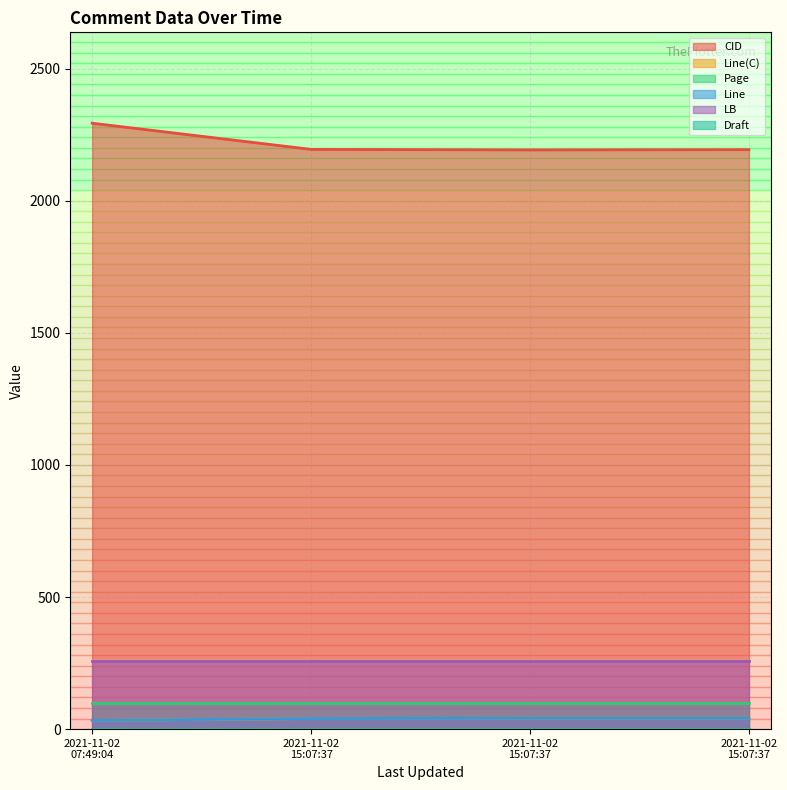

Does the chart display data point markers on the line(s)?

No